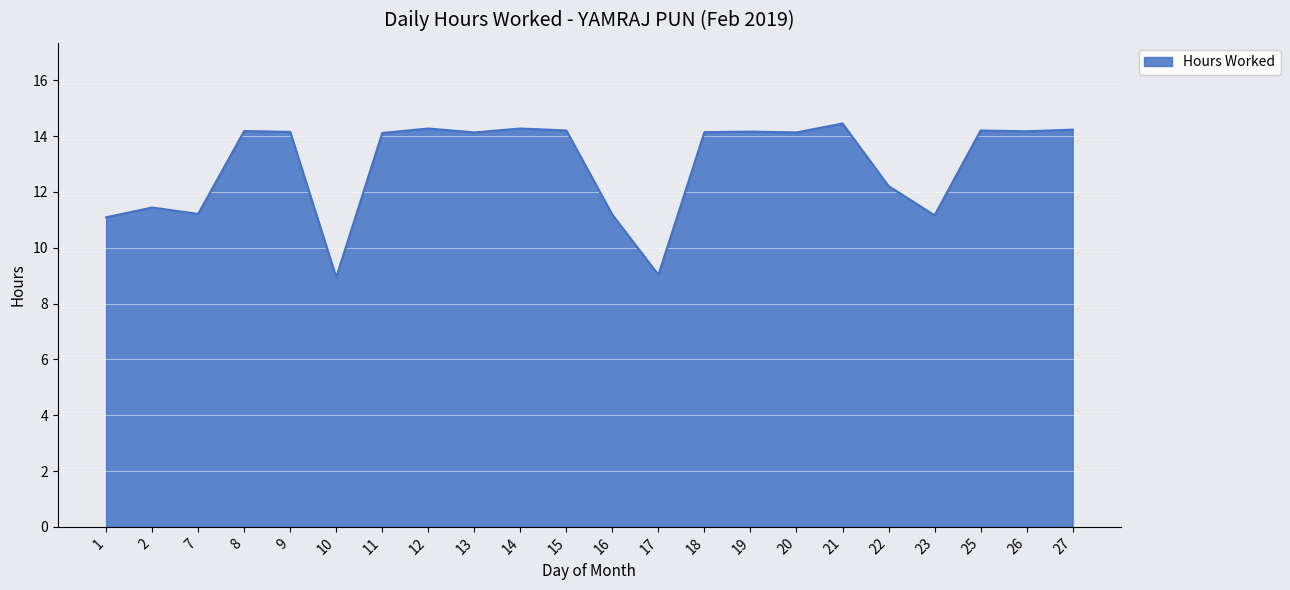

The value at 10 is 8.9. True or false?

True